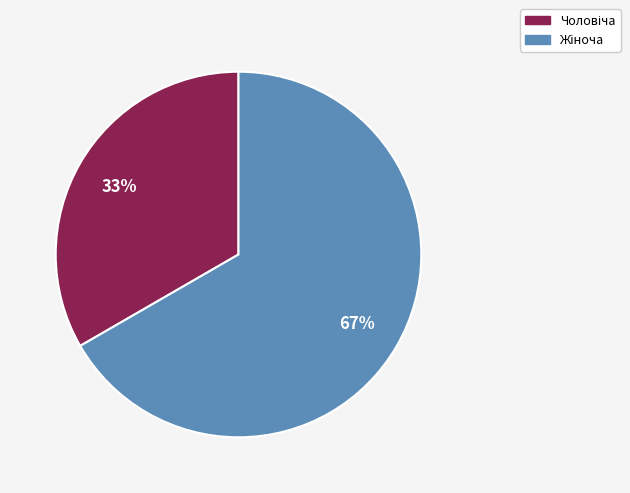

Is there a majority slice in this chart?

Yes